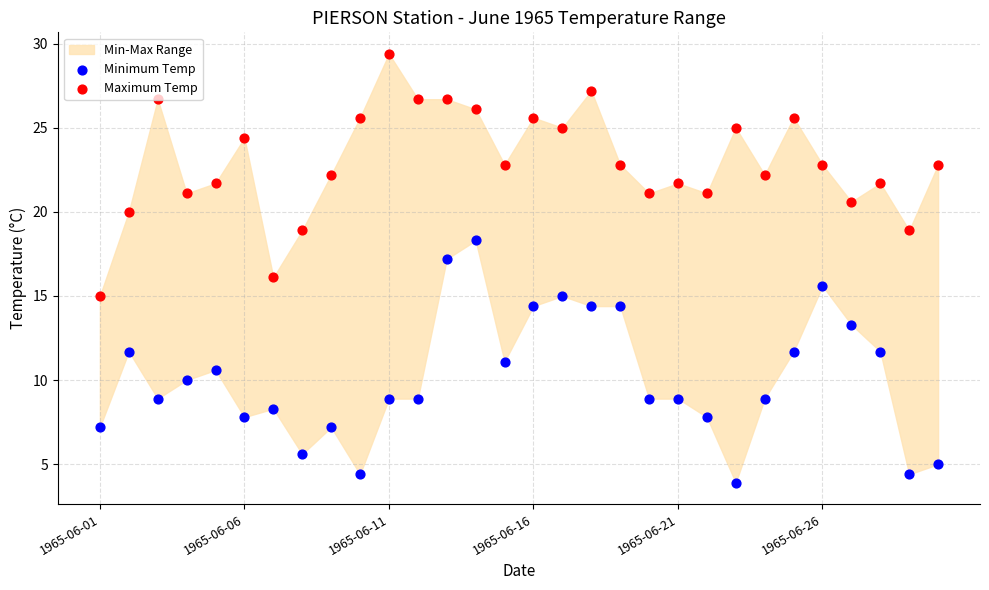

Which series has the largest total across all categories?

Maximum Temp